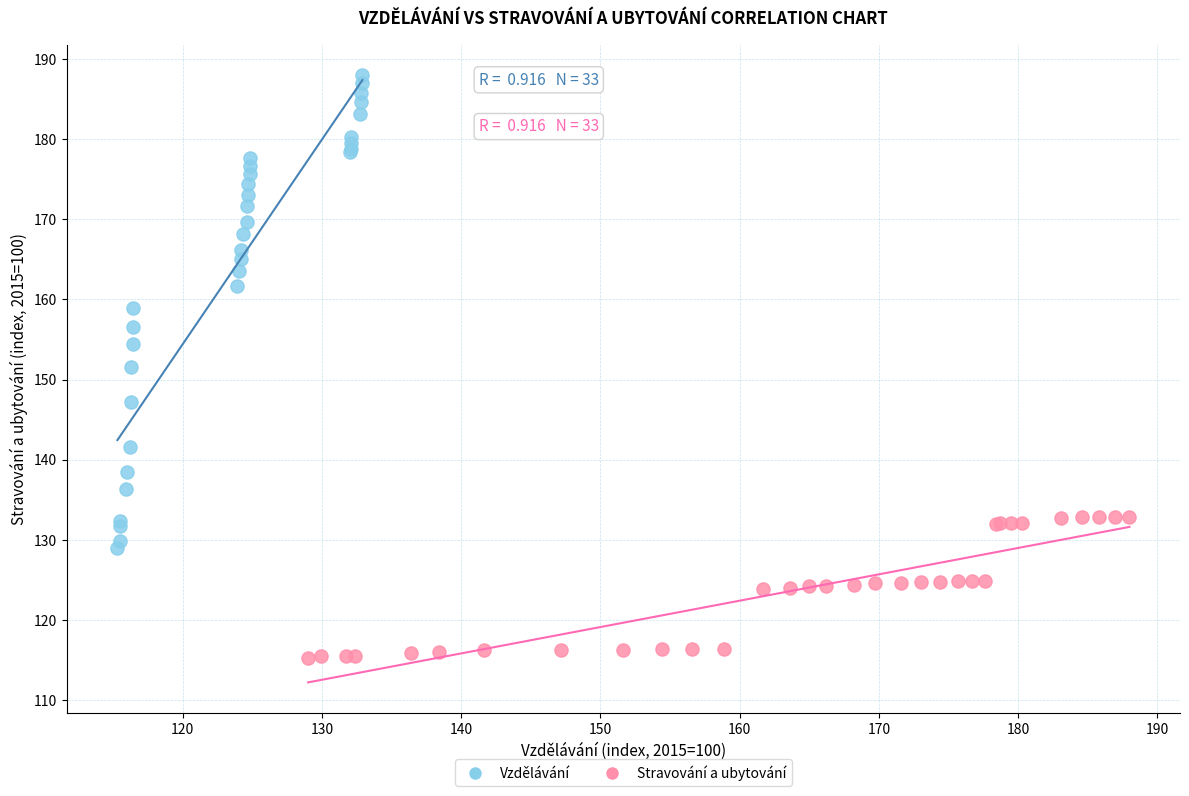

Which series reaches the minimum Y coordinate?

Stravování a ubytování